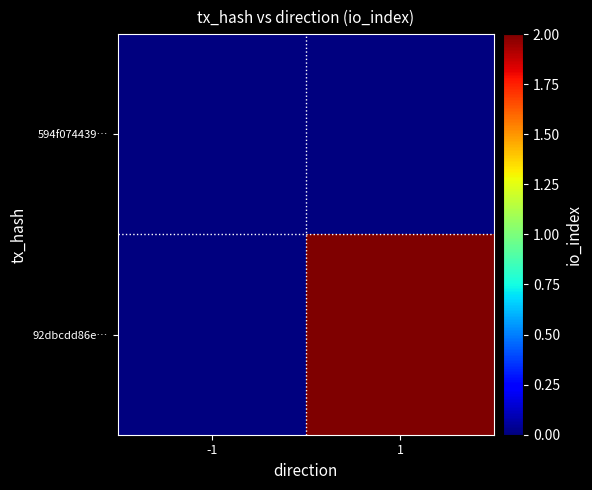

What is the maximum value shown in the chart?

2